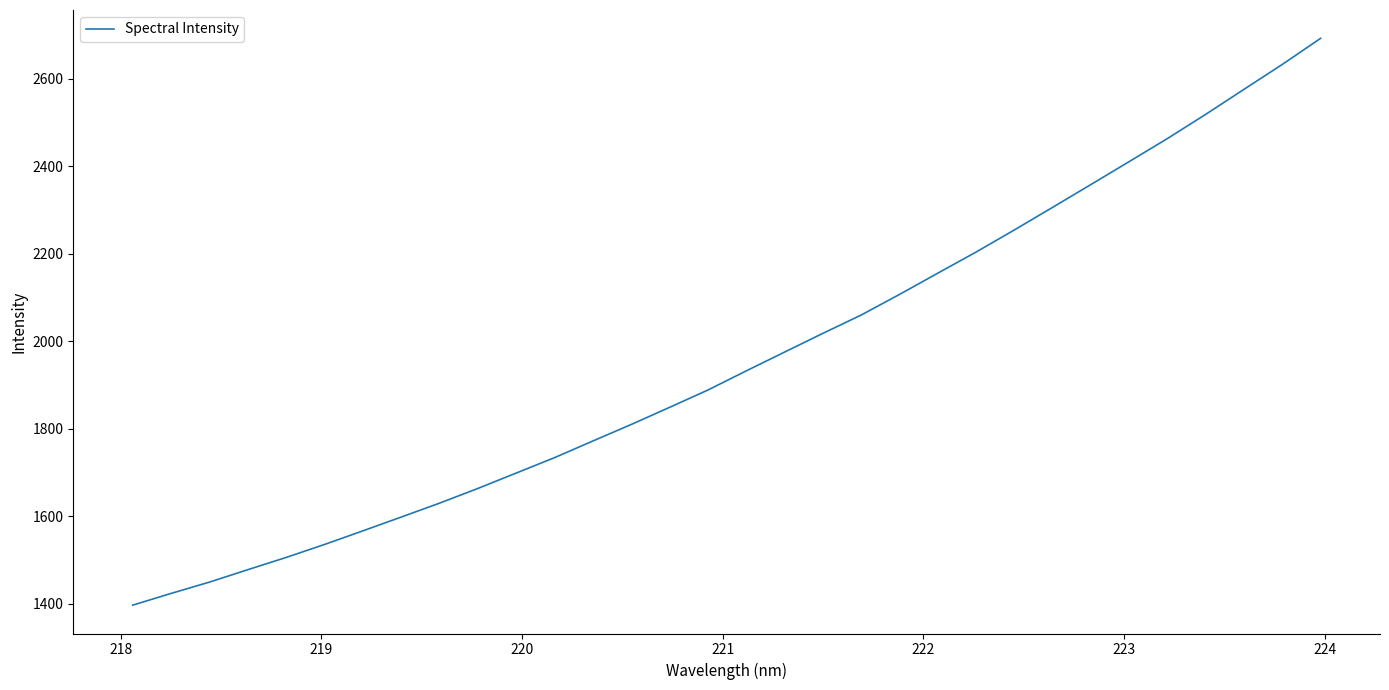

What is the difference between the maximum and minimum values?

1295.4